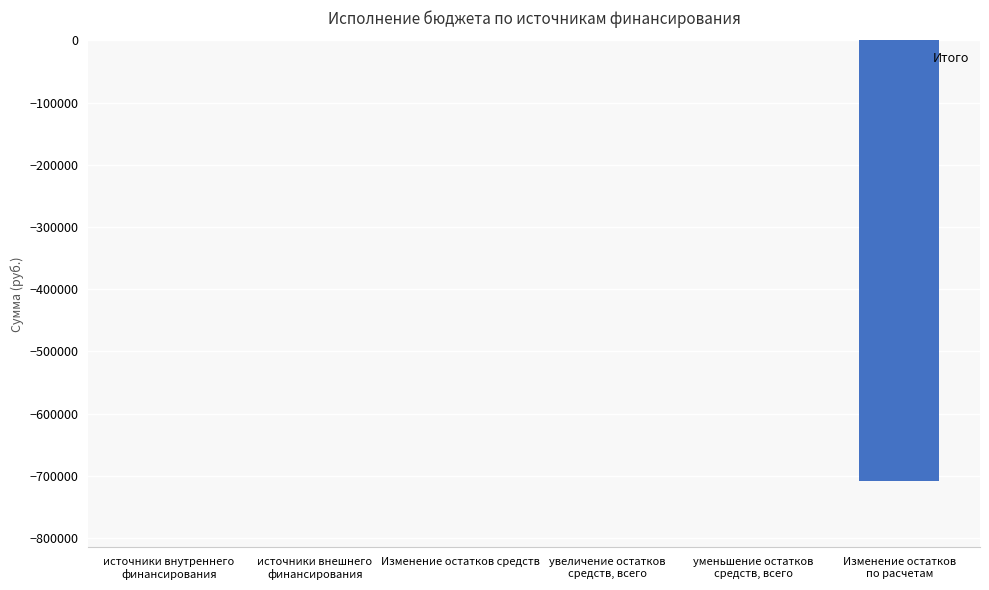

Reading right to left, what are all the values shown in this chart?

Изменение остатков
по расчетам=-708706.5	уменьшение остатков
средств, всего=0.0	увеличение остатков
средств, всего=0.0	Изменение остатков средств=0.0	источники внешнего
финансирования=0.0	источники внутреннего
финансирования=0.0